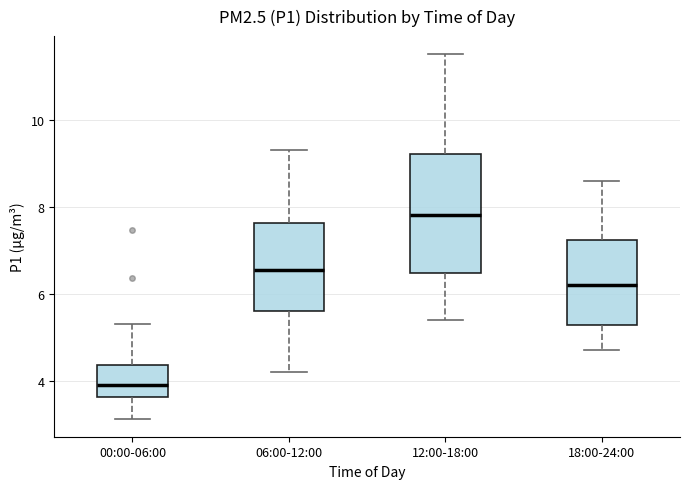

Where is the upper edge of the box for 06:00-12:00 on the y-axis? The values are not printed on the chart, so give them approximately, as read against the axis.

7.6